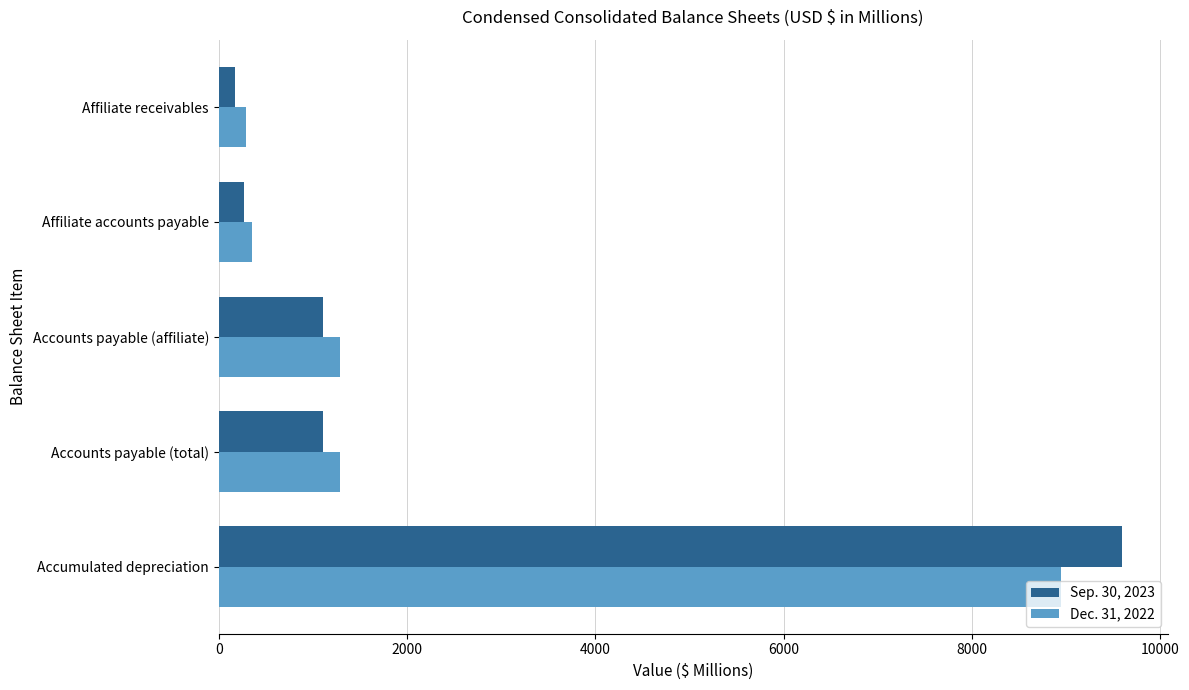

What is the difference between the maximum and minimum values in the Dec. 31, 2022 series?

8653.4